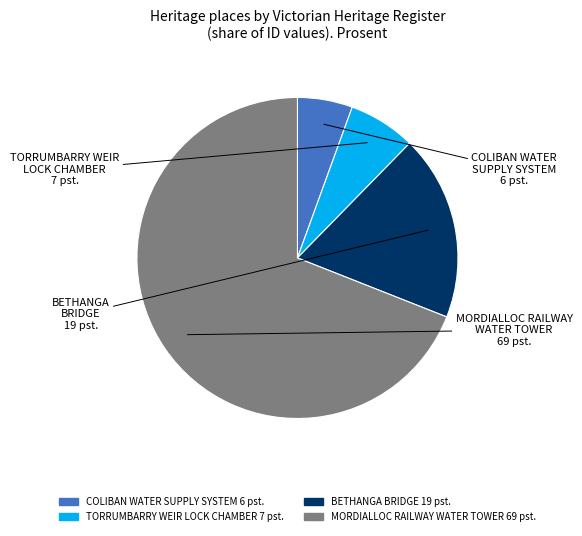

What is the majority slice?

MORDIALLOC RAILWAY WATER TOWER